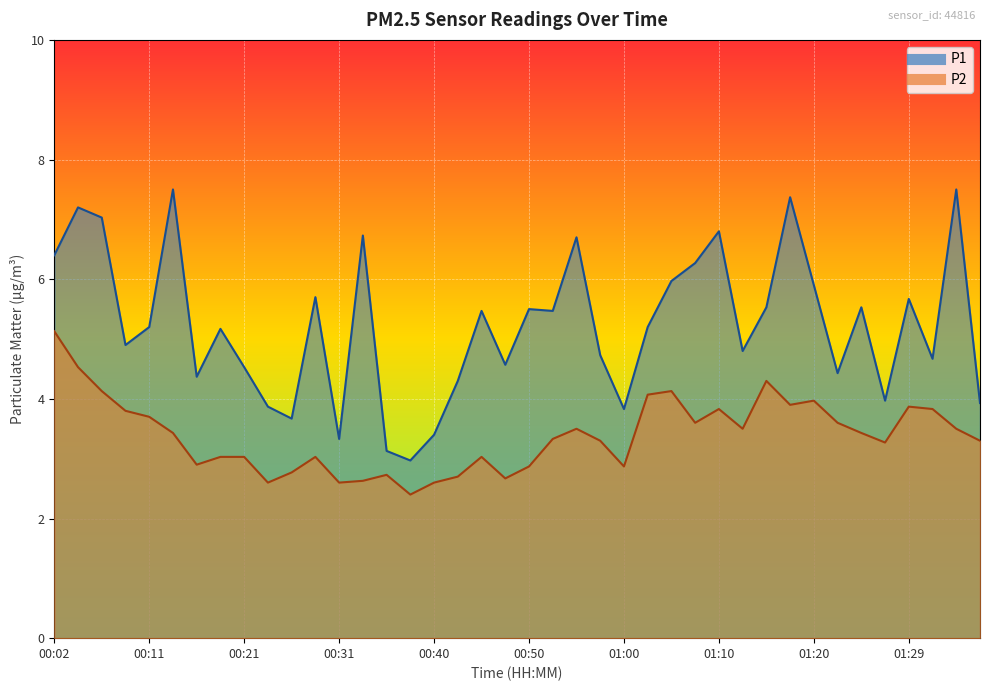

Read the P1 value at 00:45.

5.5